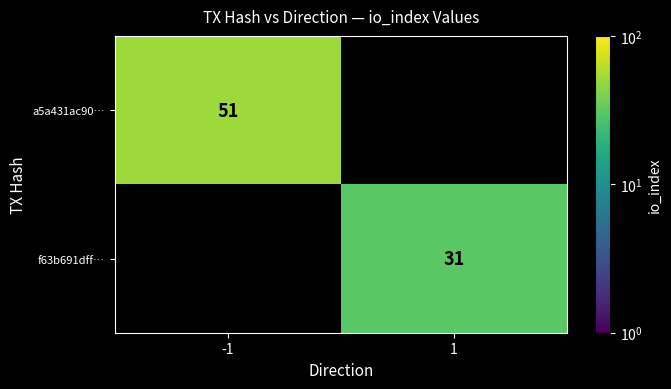

The value of f63b691dff… at 1 is 31. True or false?

True